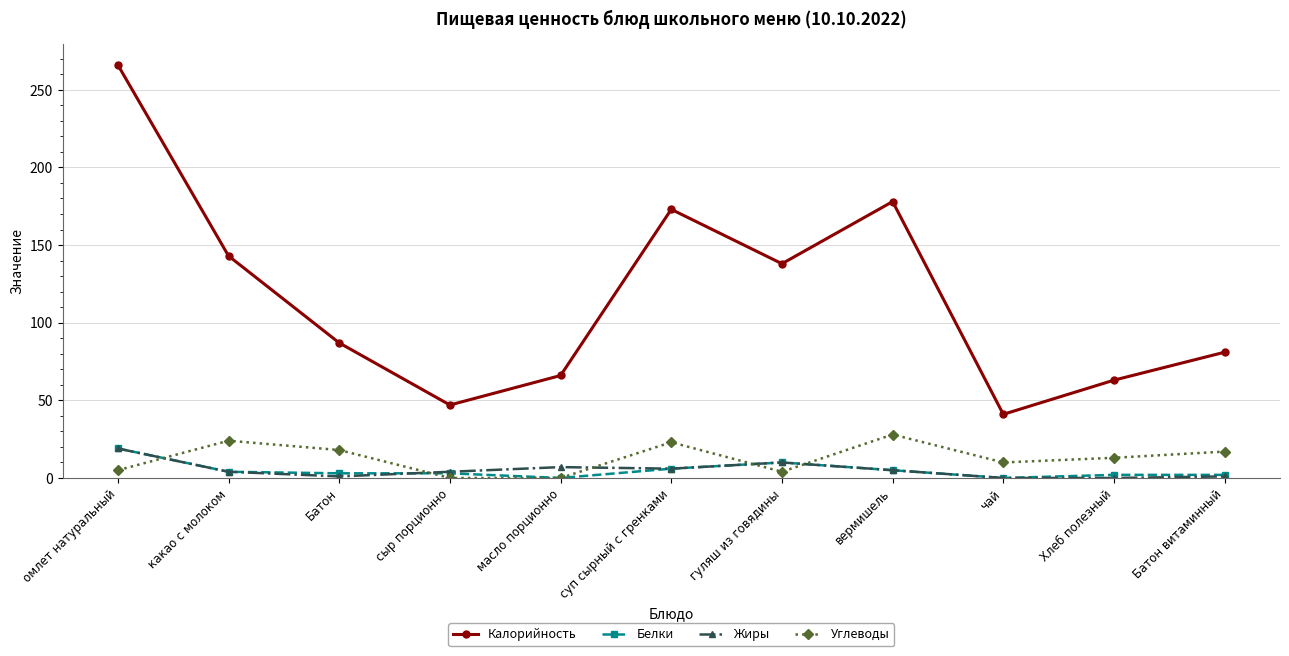

What is the label of the 1st point from the right?

Батон витаминный